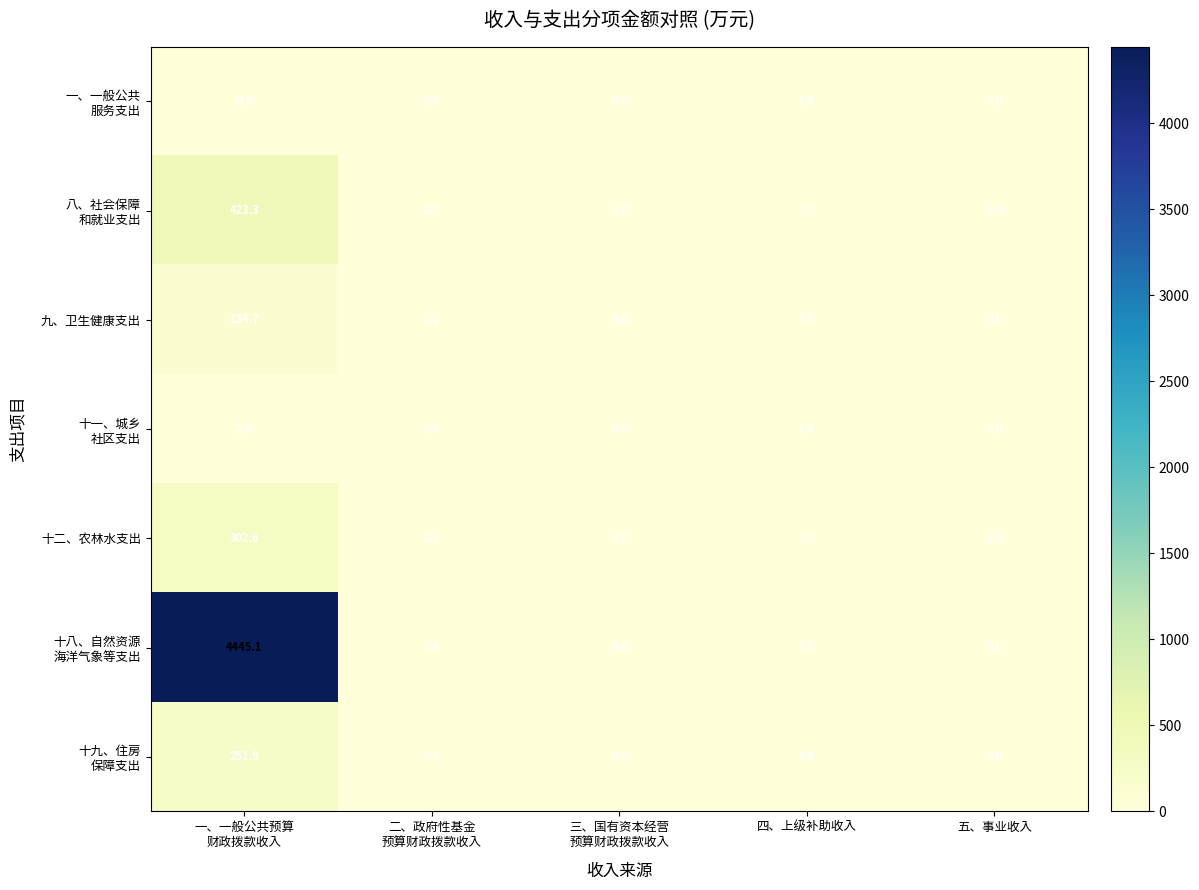

What is the highest value of the 九、卫生健康支出 series?

134.7